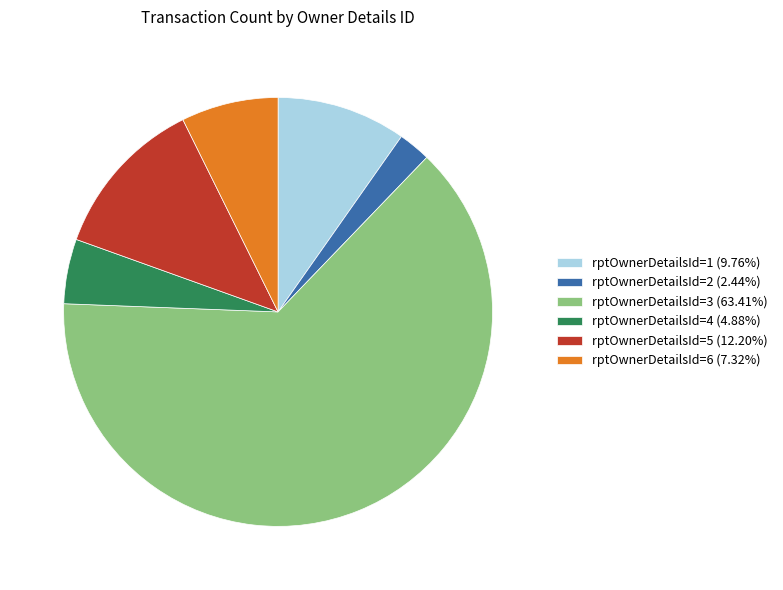

Combined, do rptOwnerDetailsId=2 (2.44%) and rptOwnerDetailsId=5 (12.20%) account for over 50%?

No